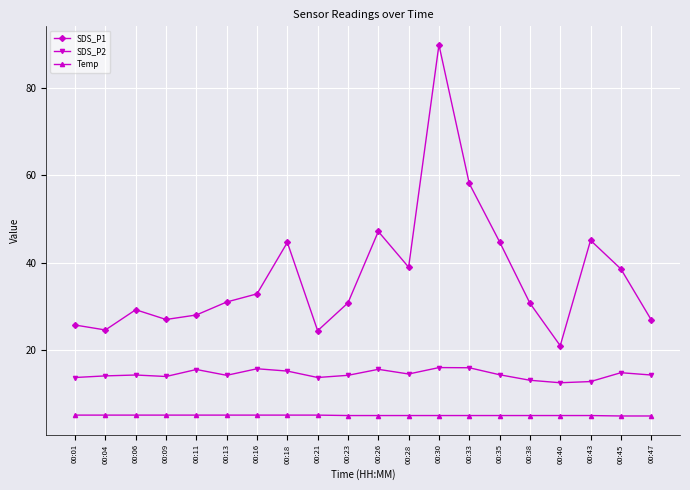

What is the maximum value shown in the chart?

89.9